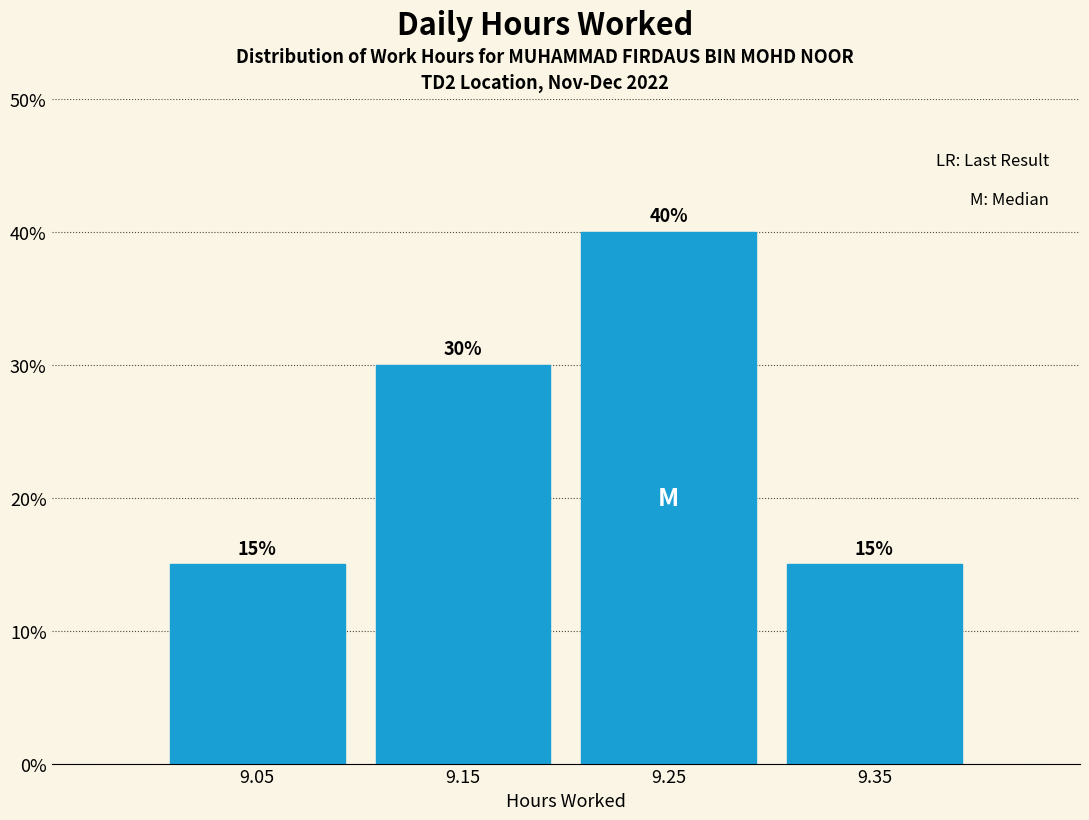

What is the height of the bar covering 9.1 to 9.2 on the x-axis?

30